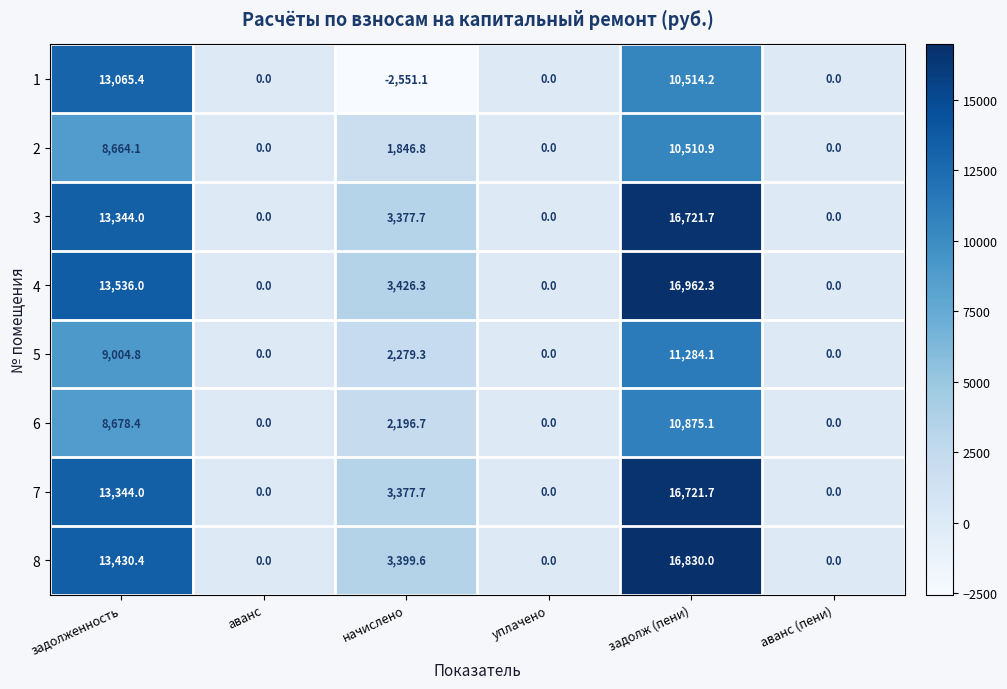

Which category has the lowest value across all series?

начислено